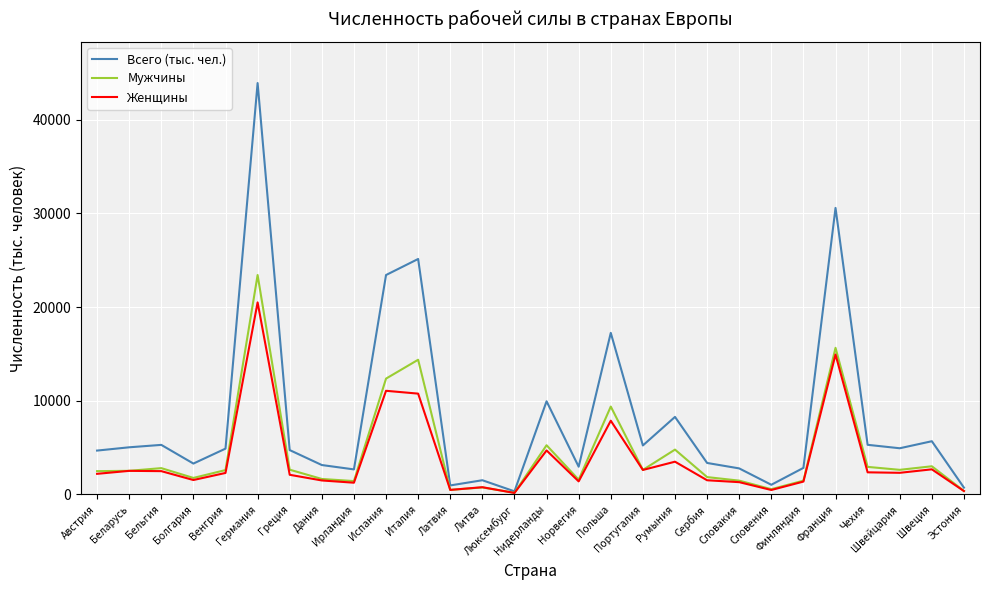

Which series has the largest total across all categories?

Всего (тыс. чел.)